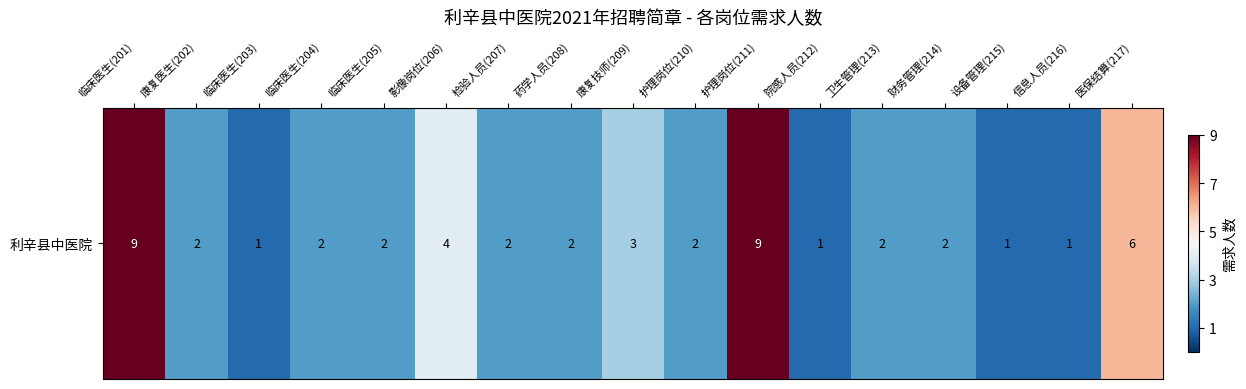

Read the value at 临床医生(203).

1